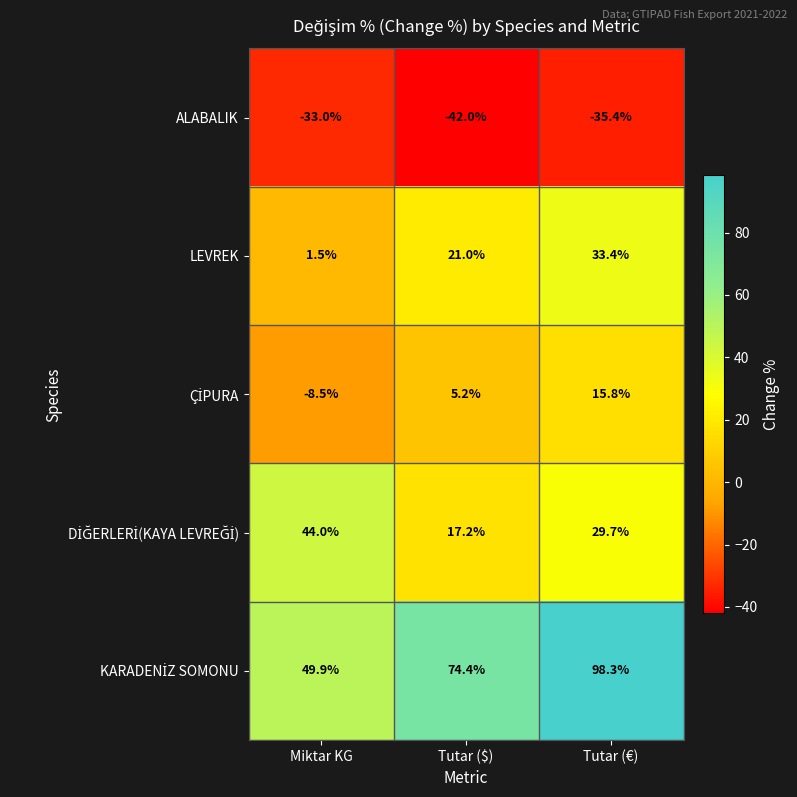

What is the average value of the LEVREK series?

18.6